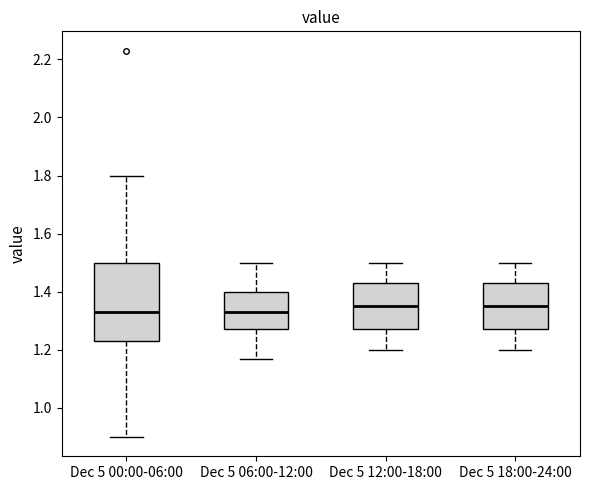

Reading left to right, transcribe this box plot: for each box, give where its median line is, the range the box spans, and where its two whiskers end, as read against the y-axis. The values are not printed on the chart, so give them approximately, as read against the axis.

Dec 5 00:00-06:00: median 1.34, box 1.24 to 1.50, whiskers 0.90 to 1.80
Dec 5 06:00-12:00: median 1.34, box 1.28 to 1.40, whiskers 1.18 to 1.50
Dec 5 12:00-18:00: median 1.36, box 1.28 to 1.44, whiskers 1.20 to 1.50
Dec 5 18:00-24:00: median 1.36, box 1.28 to 1.44, whiskers 1.20 to 1.50